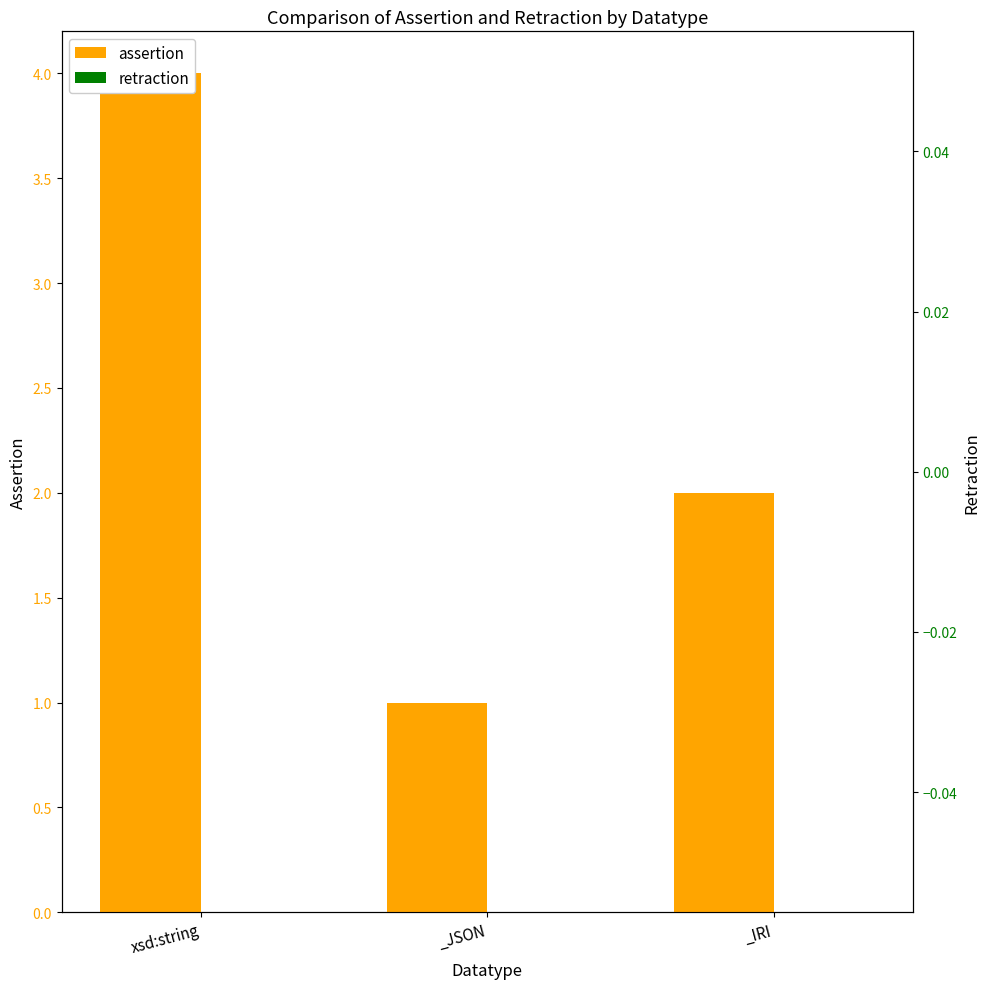

The value of assertion at xsd:string is 7. True or false?

False